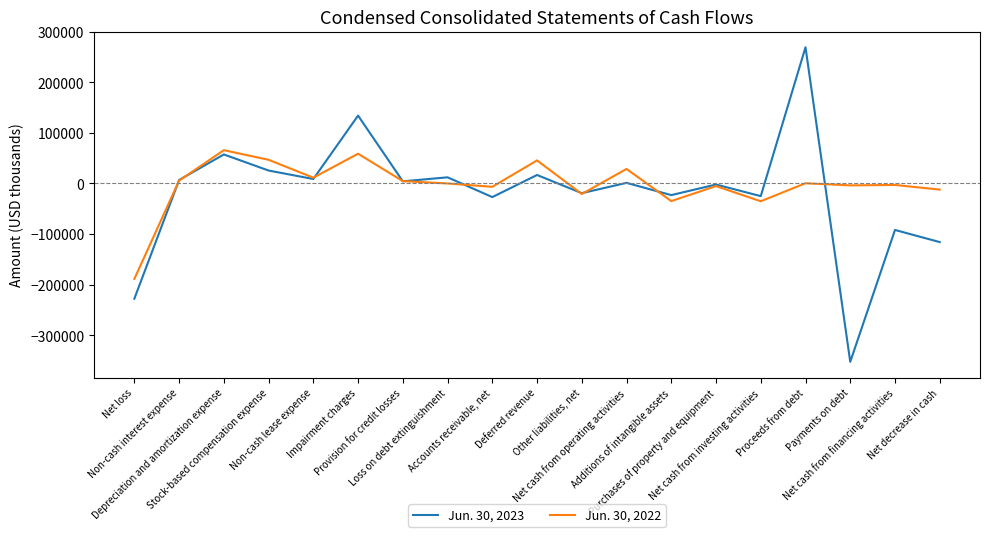

At how many categories does at least one series exceed 204363?

1